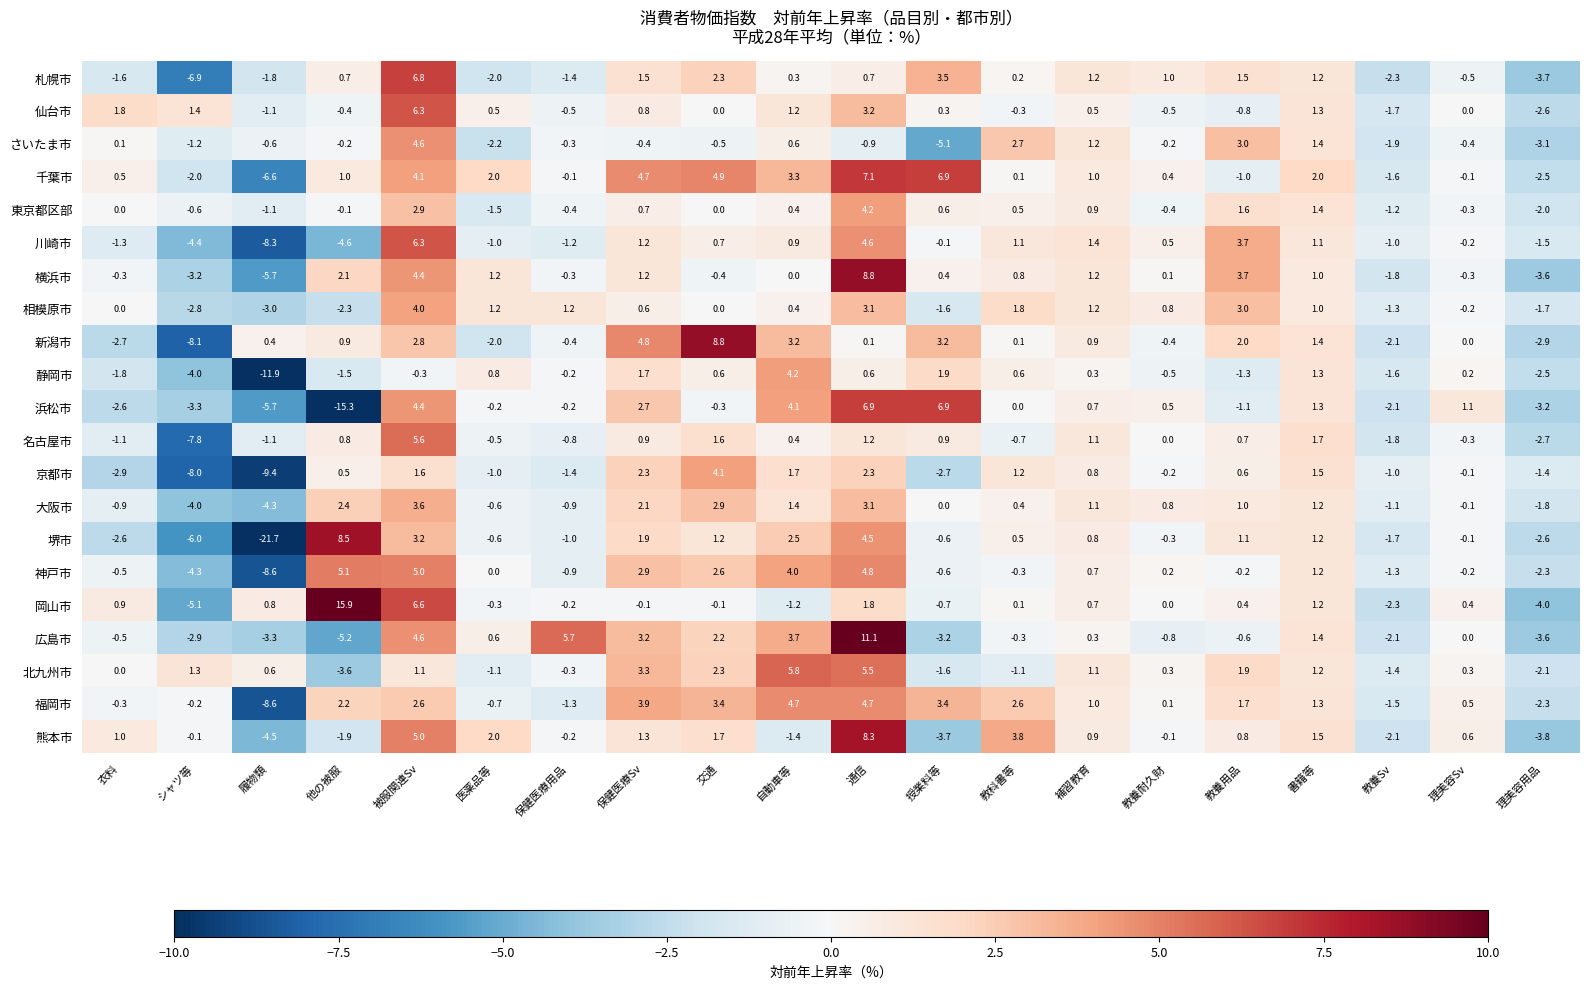

How many data points in 千葉市 are less than 1?

10